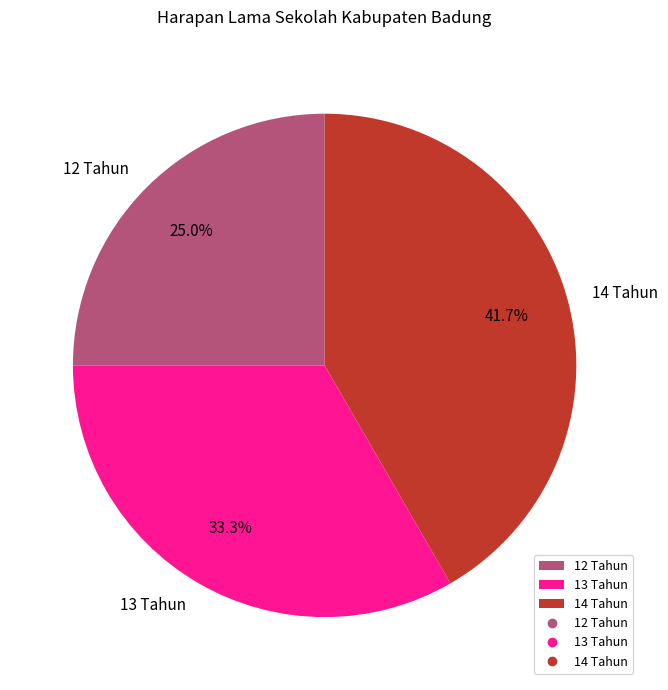

Which slice is the largest?

14 Tahun